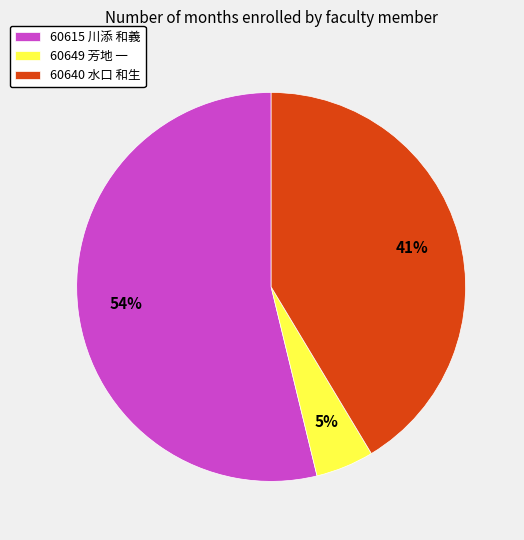

Is there a majority slice in this chart?

Yes